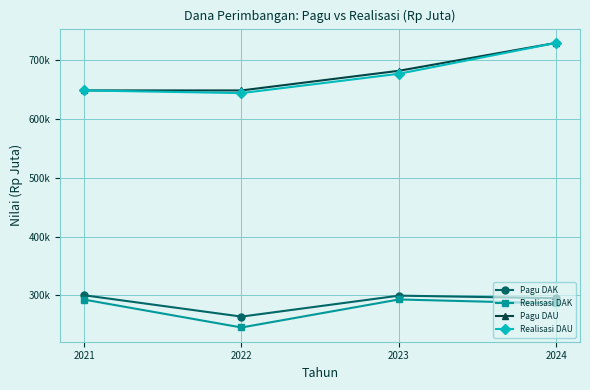

What are all the series names shown in the legend?

Pagu DAK, Realisasi DAK, Pagu DAU, Realisasi DAU